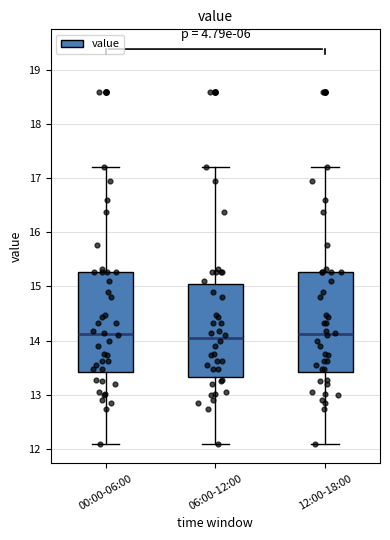

Reading left to right, read every box against the y-axis: the position of its median line, the range the box covers, and the ends of its whiskers. The values are not printed on the chart, so give them approximately, as read against the axis.

00:00-06:00: median 14.1, box 13.4 to 15.3, whiskers 12.1 to 17.2
06:00-12:00: median 14.1, box 13.3 to 15.1, whiskers 12.1 to 17.2
12:00-18:00: median 14.1, box 13.4 to 15.3, whiskers 12.1 to 17.2